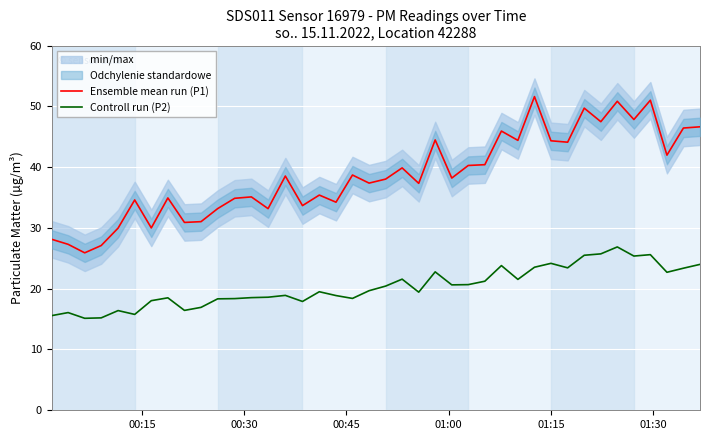

True or false: Controll run (P2) and Ensemble mean run (P1) cross at least once.

False